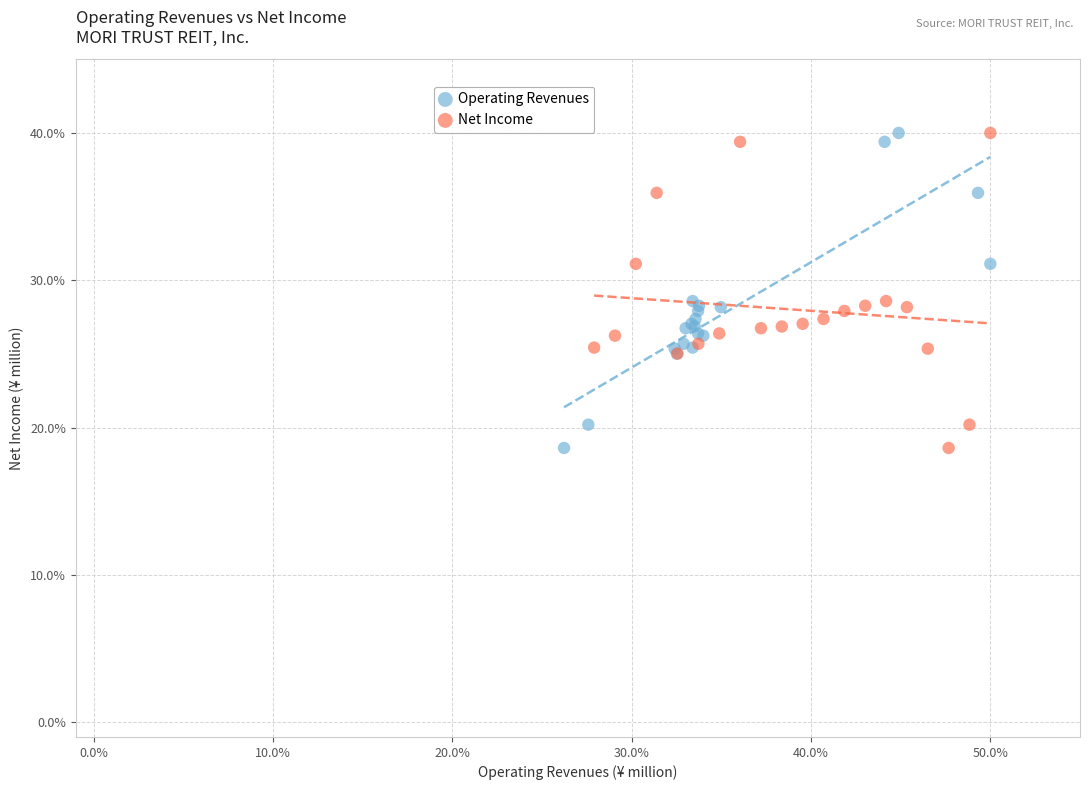

What are all the series names shown in the legend?

Operating Revenues, Net Income